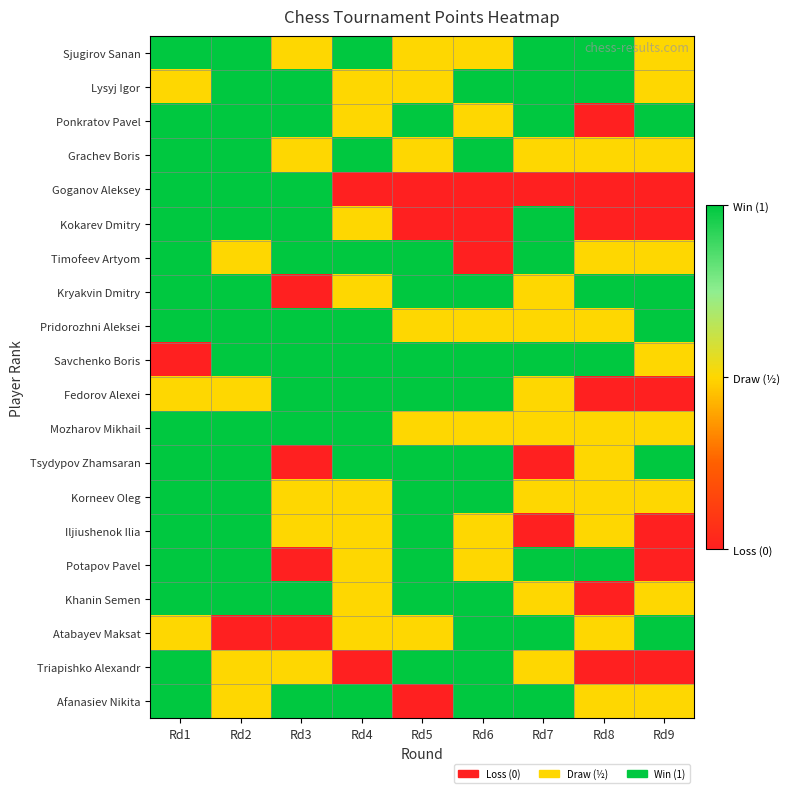

Reading left to right, extract all data points from this chart.

Sjugirov Sanan: Rd1=1.0	Rd2=1.0	Rd3=0.5	Rd4=1.0	Rd5=0.5	Rd6=0.5	Rd7=1.0	Rd8=1.0	Rd9=0.5
Lysyj Igor: Rd1=0.5	Rd2=1.0	Rd3=1.0	Rd4=0.5	Rd5=0.5	Rd6=1.0	Rd7=1.0	Rd8=1.0	Rd9=0.5
Ponkratov Pavel: Rd1=1.0	Rd2=1.0	Rd3=1.0	Rd4=0.5	Rd5=1.0	Rd6=0.5	Rd7=1.0	Rd8=0.0	Rd9=1.0
Grachev Boris: Rd1=1.0	Rd2=1.0	Rd3=0.5	Rd4=1.0	Rd5=0.5	Rd6=1.0	Rd7=0.5	Rd8=0.5	Rd9=0.5
Goganov Aleksey: Rd1=1.0	Rd2=1.0	Rd3=1.0	Rd4=0.0	Rd5=0.0	Rd6=0.0	Rd7=0.0	Rd8=0.0	Rd9=0.0
Kokarev Dmitry: Rd1=1.0	Rd2=1.0	Rd3=1.0	Rd4=0.5	Rd5=0.0	Rd6=0.0	Rd7=1.0	Rd8=0.0	Rd9=0.0
Timofeev Artyom: Rd1=1.0	Rd2=0.5	Rd3=1.0	Rd4=1.0	Rd5=1.0	Rd6=0.0	Rd7=1.0	Rd8=0.5	Rd9=0.5
Kryakvin Dmitry: Rd1=1.0	Rd2=1.0	Rd3=0.0	Rd4=0.5	Rd5=1.0	Rd6=1.0	Rd7=0.5	Rd8=1.0	Rd9=1.0
Pridorozhni Aleksei: Rd1=1.0	Rd2=1.0	Rd3=1.0	Rd4=1.0	Rd5=0.5	Rd6=0.5	Rd7=0.5	Rd8=0.5	Rd9=1.0
Savchenko Boris: Rd1=0.0	Rd2=1.0	Rd3=1.0	Rd4=1.0	Rd5=1.0	Rd6=1.0	Rd7=1.0	Rd8=1.0	Rd9=0.5
Fedorov Alexei: Rd1=0.5	Rd2=0.5	Rd3=1.0	Rd4=1.0	Rd5=1.0	Rd6=1.0	Rd7=0.5	Rd8=0.0	Rd9=0.0
Mozharov Mikhail: Rd1=1.0	Rd2=1.0	Rd3=1.0	Rd4=1.0	Rd5=0.5	Rd6=0.5	Rd7=0.5	Rd8=0.5	Rd9=0.5
Tsydypov Zhamsaran: Rd1=1.0	Rd2=1.0	Rd3=0.0	Rd4=1.0	Rd5=1.0	Rd6=1.0	Rd7=0.0	Rd8=0.5	Rd9=1.0
Korneev Oleg: Rd1=1.0	Rd2=1.0	Rd3=0.5	Rd4=0.5	Rd5=1.0	Rd6=1.0	Rd7=0.5	Rd8=0.5	Rd9=0.5
Iljiushenok Ilia: Rd1=1.0	Rd2=1.0	Rd3=0.5	Rd4=0.5	Rd5=1.0	Rd6=0.5	Rd7=0.0	Rd8=0.5	Rd9=0.0
Potapov Pavel: Rd1=1.0	Rd2=1.0	Rd3=0.0	Rd4=0.5	Rd5=1.0	Rd6=0.5	Rd7=1.0	Rd8=1.0	Rd9=0.0
Khanin Semen: Rd1=1.0	Rd2=1.0	Rd3=1.0	Rd4=0.5	Rd5=1.0	Rd6=1.0	Rd7=0.5	Rd8=0.0	Rd9=0.5
Atabayev Maksat: Rd1=0.5	Rd2=0.0	Rd3=0.0	Rd4=0.5	Rd5=0.5	Rd6=1.0	Rd7=1.0	Rd8=0.5	Rd9=1.0
Triapishko Alexandr: Rd1=1.0	Rd2=0.5	Rd3=0.5	Rd4=0.0	Rd5=1.0	Rd6=1.0	Rd7=0.5	Rd8=0.0	Rd9=0.0
Afanasiev Nikita: Rd1=1.0	Rd2=0.5	Rd3=1.0	Rd4=1.0	Rd5=0.0	Rd6=1.0	Rd7=1.0	Rd8=0.5	Rd9=0.5